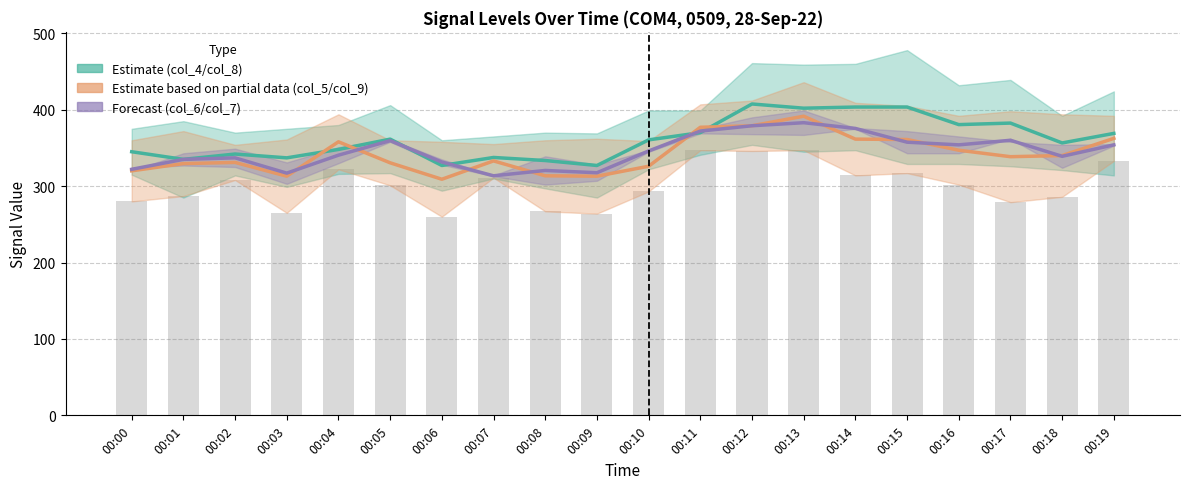

List the series in order of their peak value, highest first.

col_4 / col_8 (Estimate), col_5 / col_9 (Partial), col_6 / col_7 (Forecast)